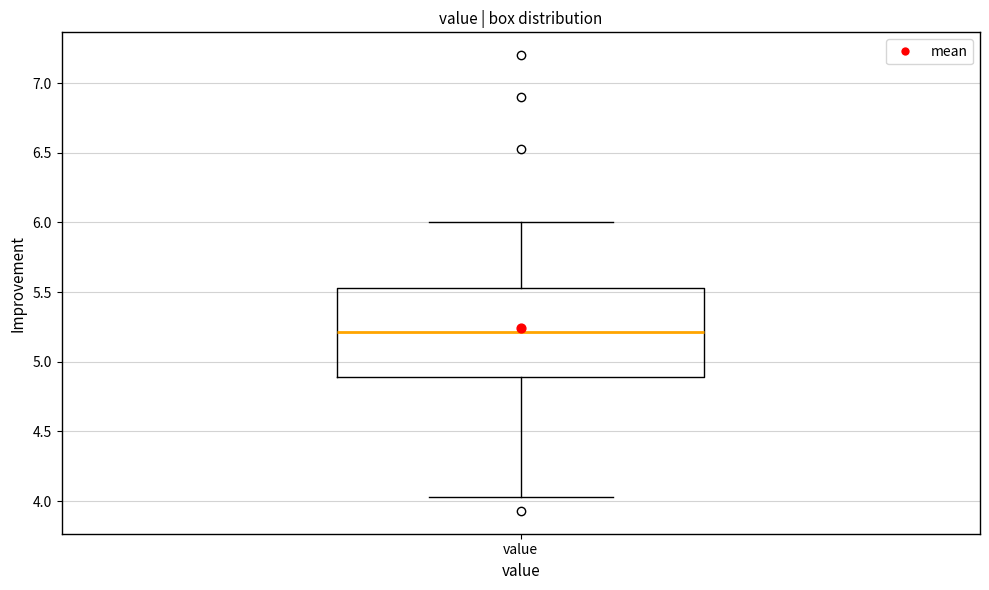

Read this box plot against the y-axis: the position of the median line, the range covered by the box, and the ends of both whiskers. The values are not printed on the chart, so give them approximately, as read against the axis.

median 5.20, box 4.90 to 5.55, whiskers 4.05 to 6.00